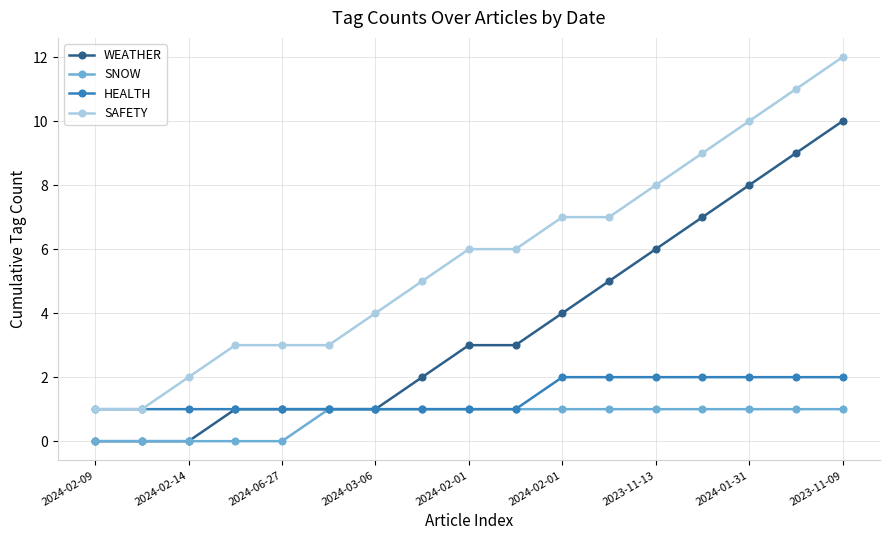

Which series has the largest total across all categories?

SAFETY